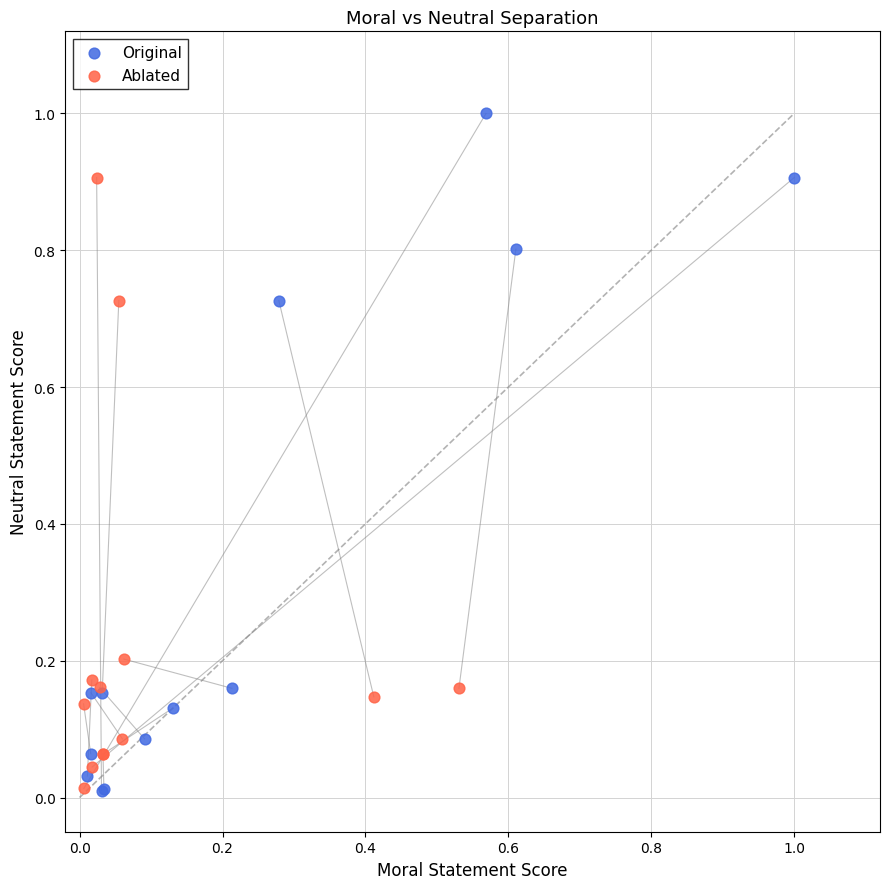

Which series has the largest Y range (max minus min)?

Original